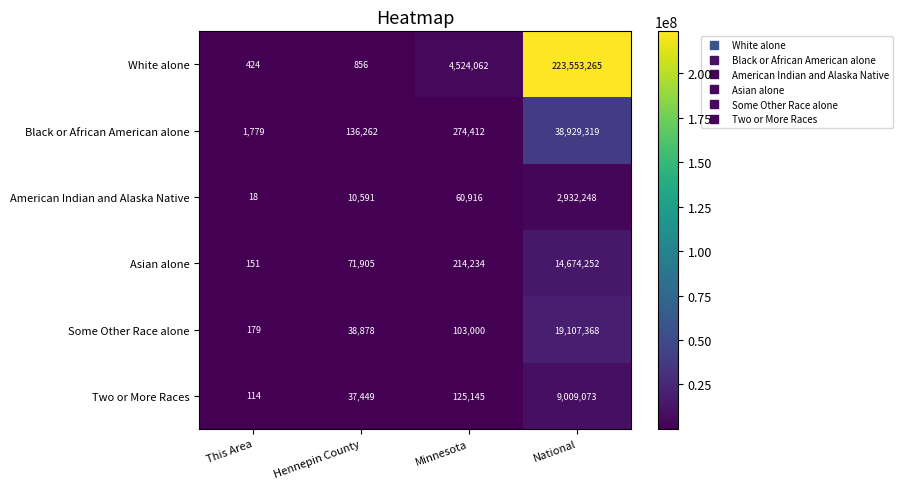

What is the sum of the White alone values at National and This Area?

223553689